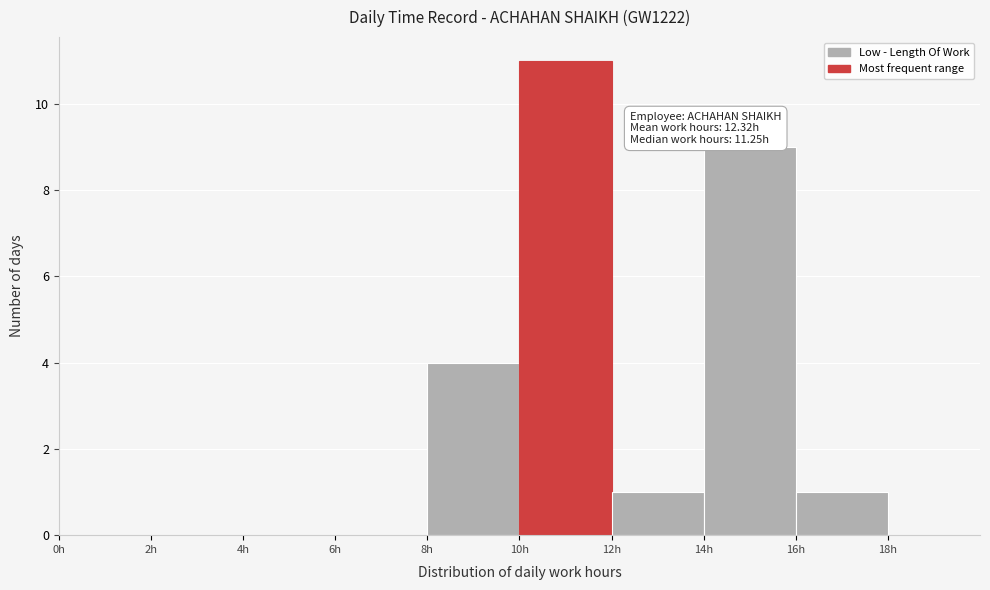

Over which range of the x-axis is the bar tallest?

10 to 12